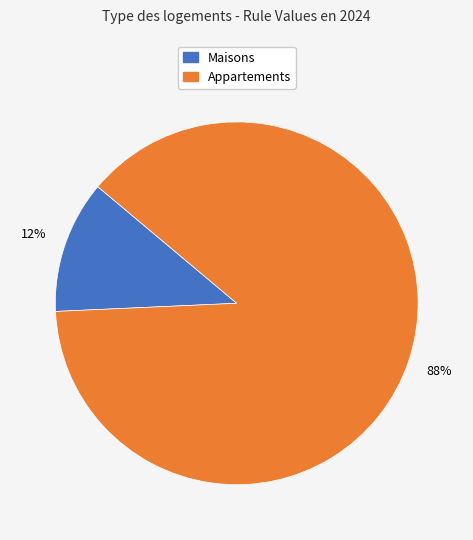

Is there any slice that represents more than half of the pie?

Yes